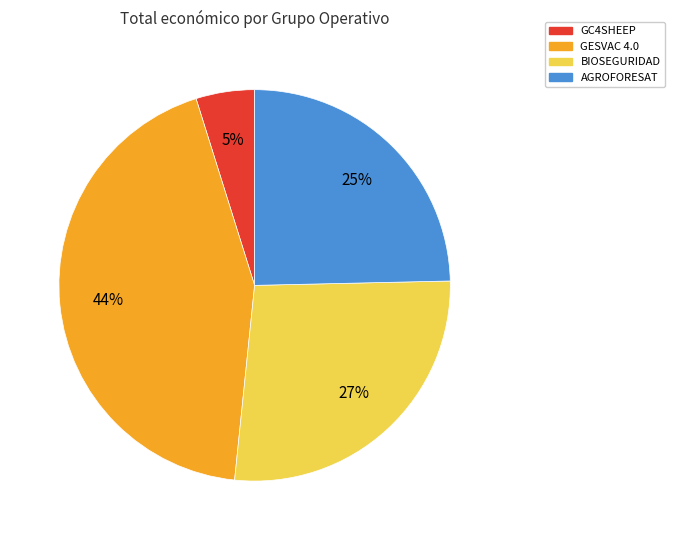

To the nearest percent, what is the difference between the largest and smallest slice percentages?

39%